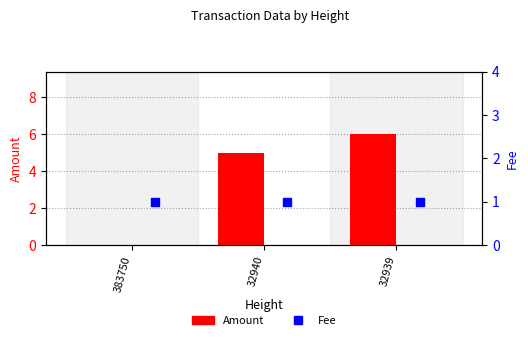

At which category is the sum across all series the highest?

32939